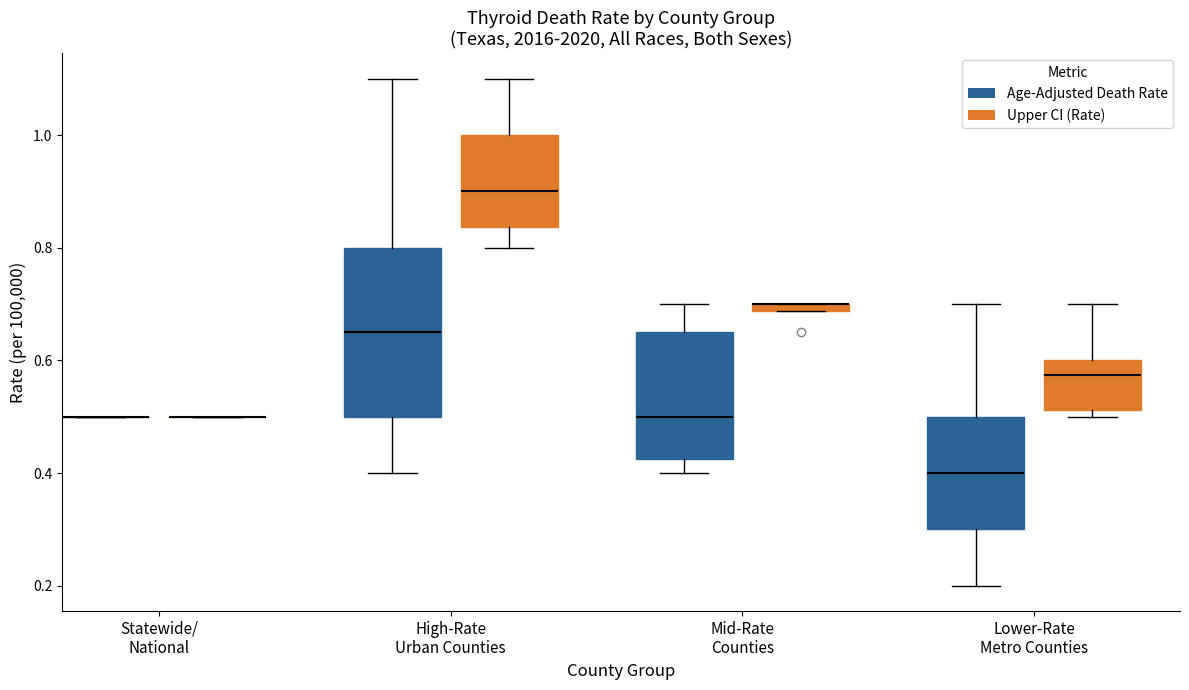

Comparing the boxes themselves (not the whiskers), which one is the tallest?

High-Rate Urban Counties (Age-Adjusted Death Rate)